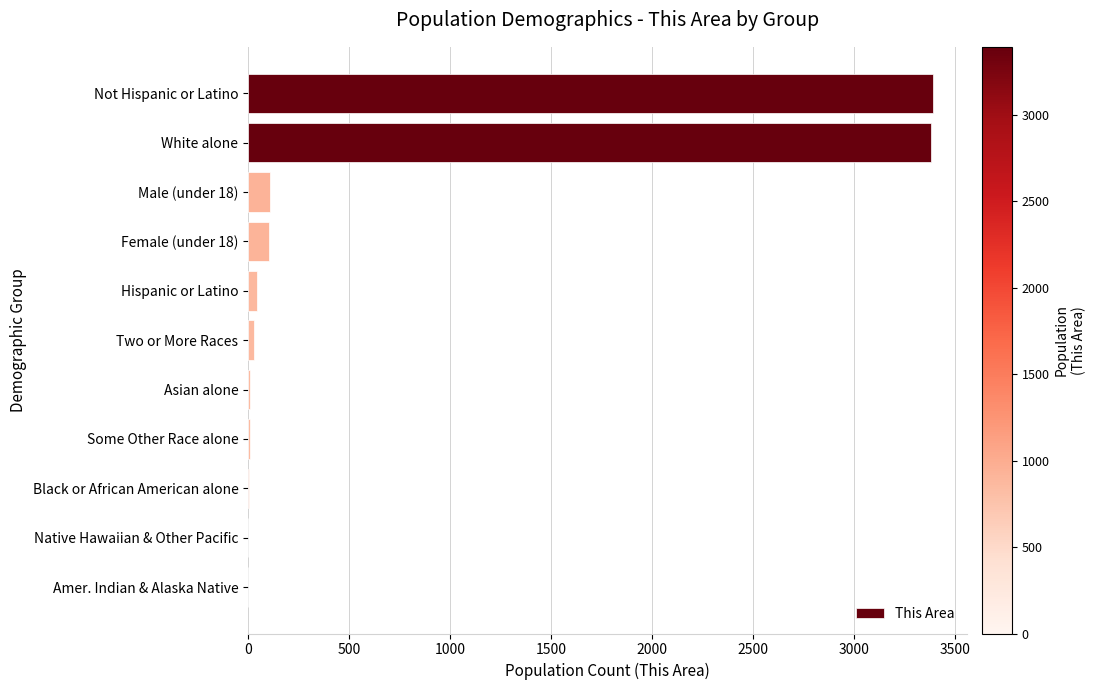

Which has a higher value, Native Hawaiian & Other Pacific or Not Hispanic or Latino?

Not Hispanic or Latino